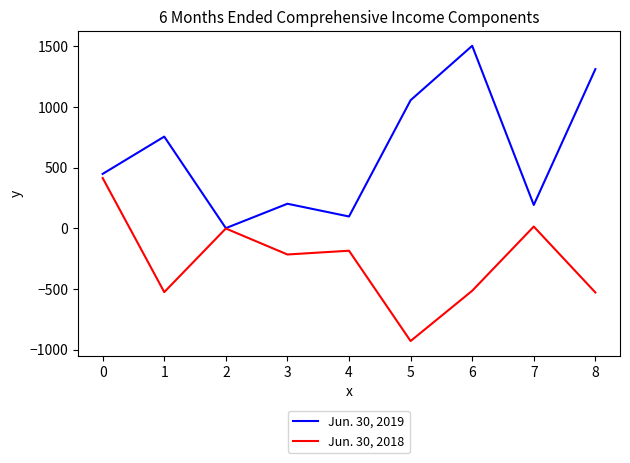

What is the total value across all series at 3?

-14